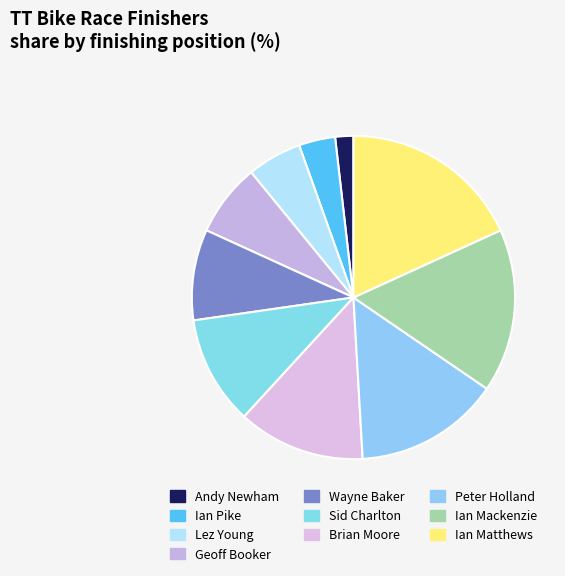

To the nearest percent, what is the combined percentage of Ian Pike and Lez Young?

9%